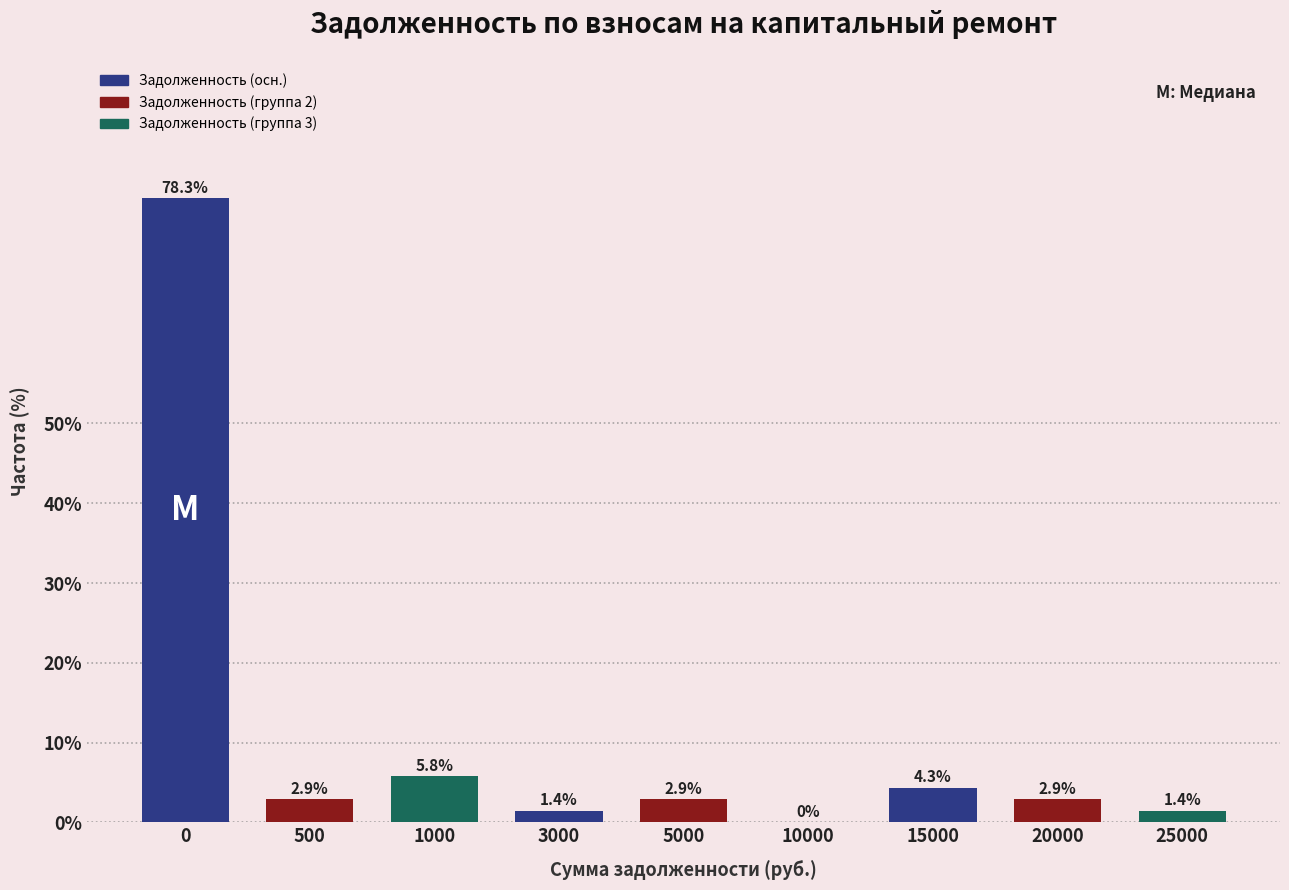

Reading right to left, extract all data points from this chart.

25000=1.4	20000=2.9	15000=4.3	10000=0.0	5000=2.9	3000=1.4	1000=5.8	500=2.9	0=78.3